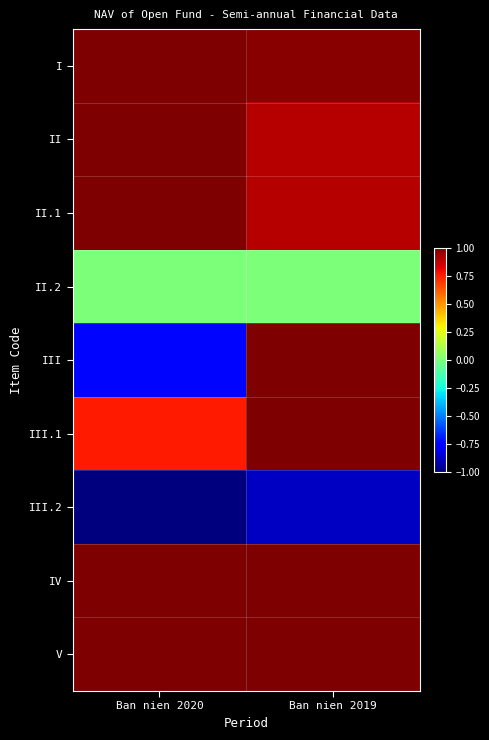

Reading left to right, extract all data points from this chart.

I: Ban nien 2020=1.0	Ban nien 2019=1.0
II: Ban nien 2020=1.0	Ban nien 2019=0.9
II.1: Ban nien 2020=1.0	Ban nien 2019=0.9
II.2: Ban nien 2020=0.0	Ban nien 2019=0.0
III: Ban nien 2020=-0.7	Ban nien 2019=1.0
III.1: Ban nien 2020=0.8	Ban nien 2019=1.0
III.2: Ban nien 2020=-1.0	Ban nien 2019=-0.9
IV: Ban nien 2020=1.0	Ban nien 2019=1.0
V: Ban nien 2020=1.0	Ban nien 2019=1.0